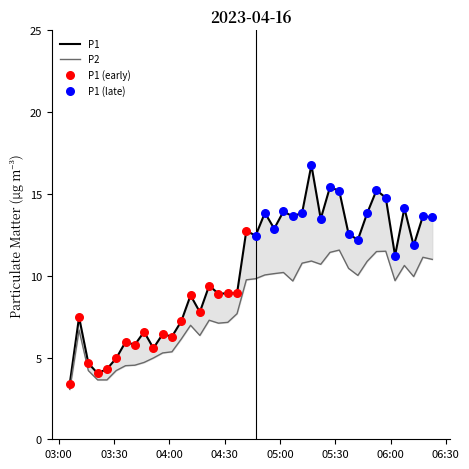

Which series has the widest spread of Y values?

P1